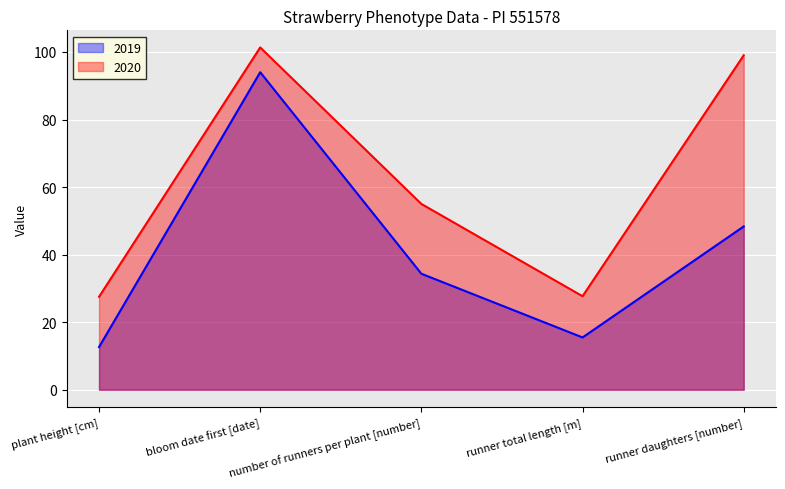

How many lines are shown in the chart?

2